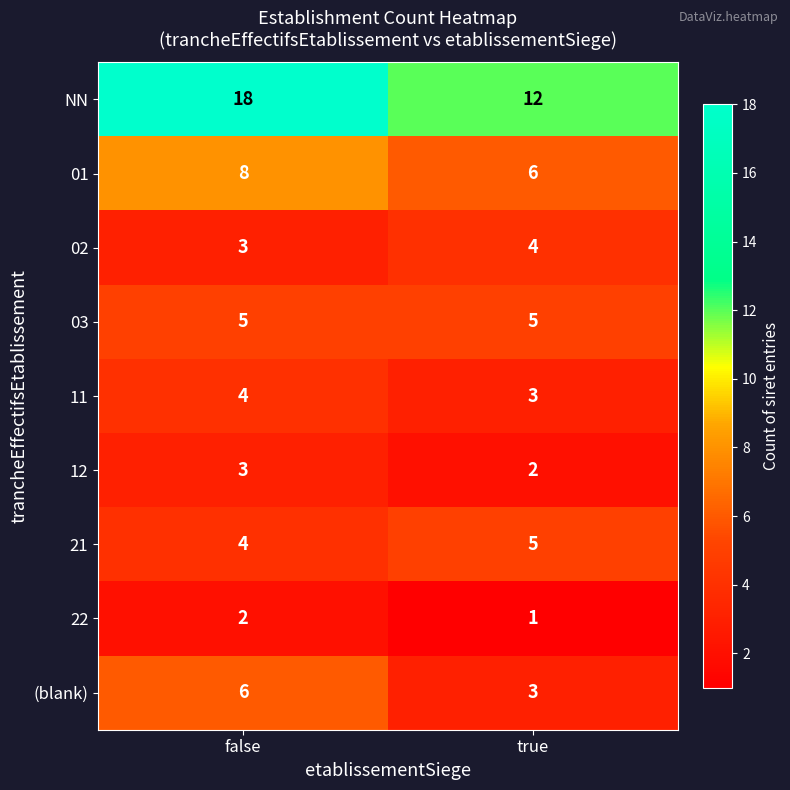

What is the spread (max minus min) of values at true?

11